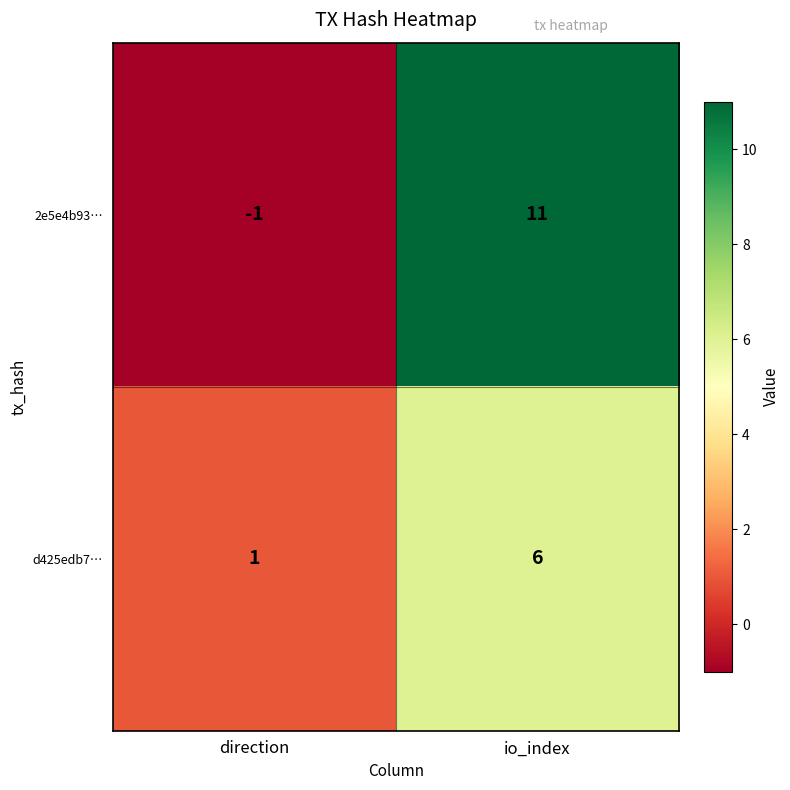

Reading left to right, what are all the values shown in this chart?

2e5e4b93…: -1	11
d425edb7…: 1	6